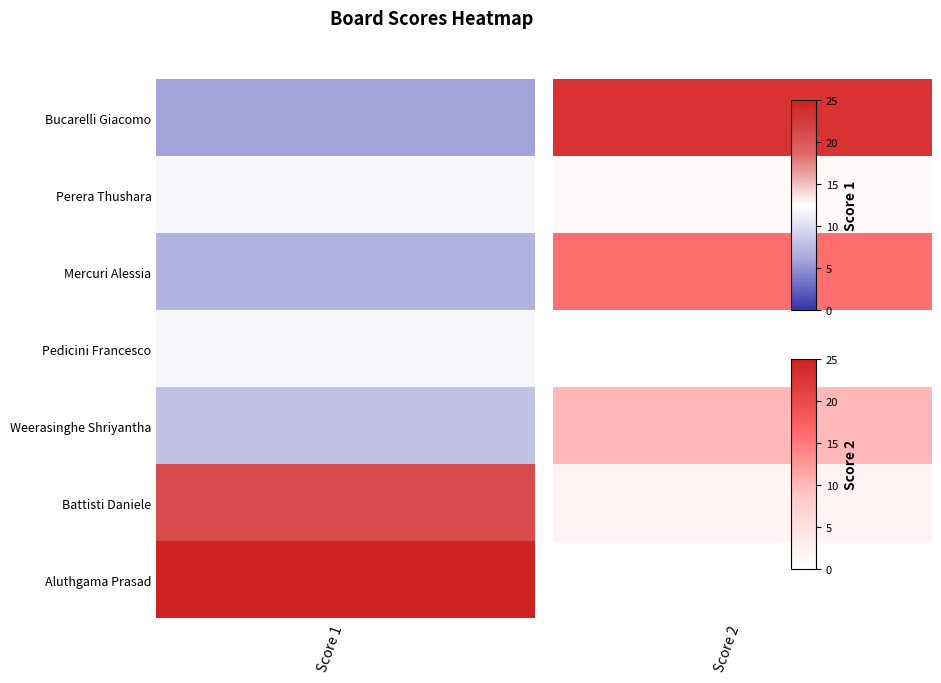

What is the sum of all Score 2 values?

52